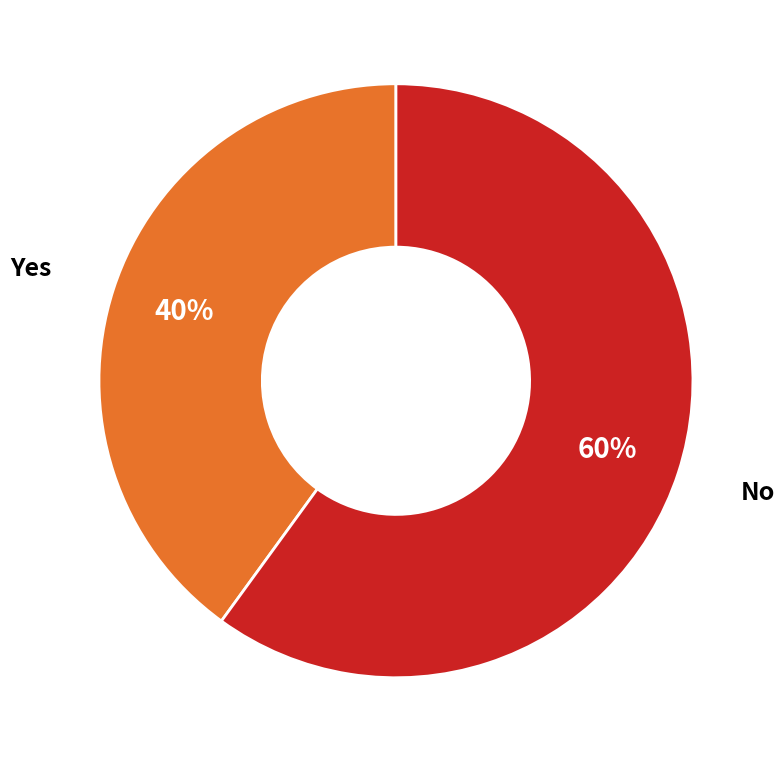

How many segments does this pie chart have?

2